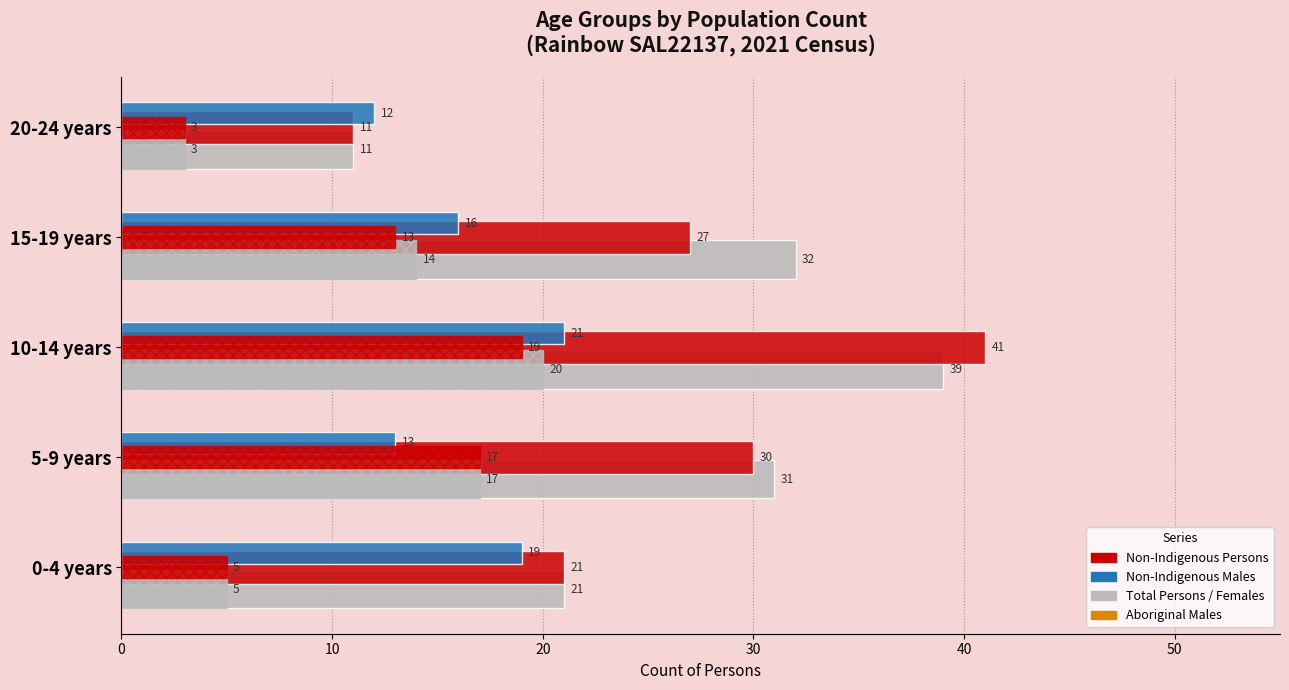

How many data points does each series have?

5